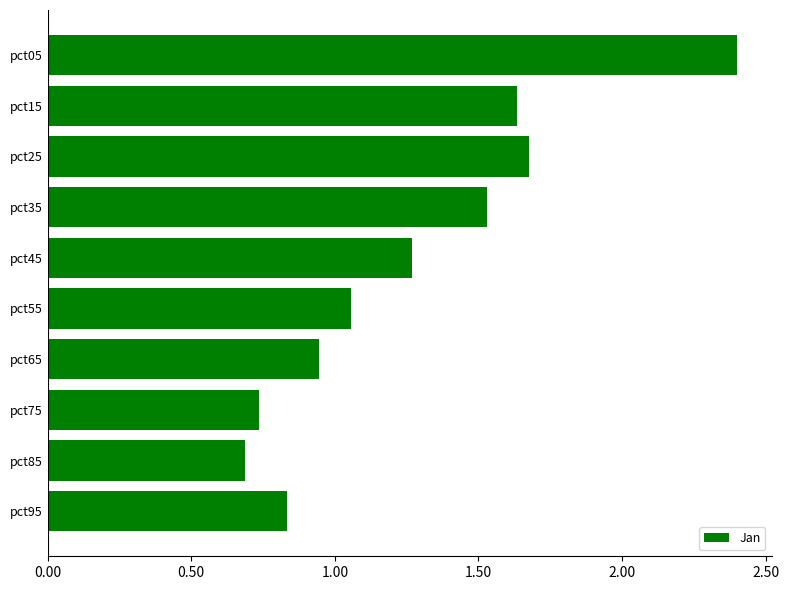

Rank the categories by value from lowest to highest.

pct85, pct75, pct95, pct65, pct55, pct45, pct35, pct15, pct25, pct05